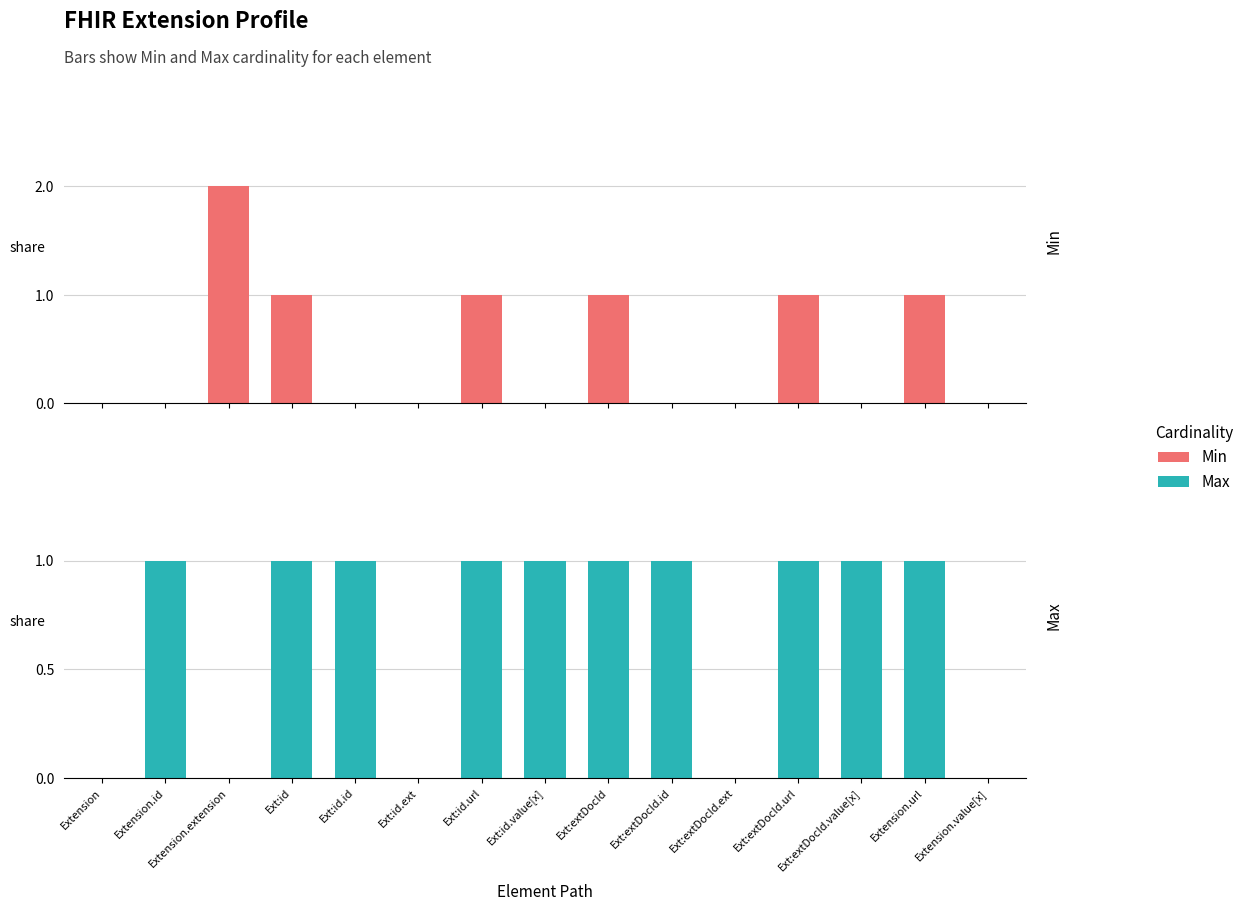

What is the difference between the maximum and second lowest values in the Min series?

2